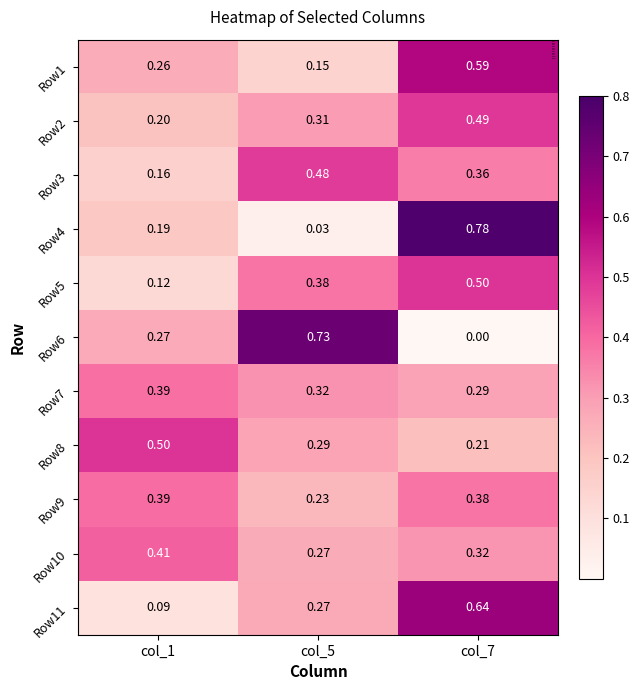

Reading left to right, list all the values displayed in this chart.

Row1: col_1=0.3	col_5=0.1	col_7=0.6
Row2: col_1=0.2	col_5=0.3	col_7=0.5
Row3: col_1=0.2	col_5=0.5	col_7=0.4
Row4: col_1=0.2	col_5=0.0	col_7=0.8
Row5: col_1=0.1	col_5=0.4	col_7=0.5
Row6: col_1=0.3	col_5=0.7	col_7=0.0
Row7: col_1=0.4	col_5=0.3	col_7=0.3
Row8: col_1=0.5	col_5=0.3	col_7=0.2
Row9: col_1=0.4	col_5=0.2	col_7=0.4
Row10: col_1=0.4	col_5=0.3	col_7=0.3
Row11: col_1=0.1	col_5=0.3	col_7=0.6